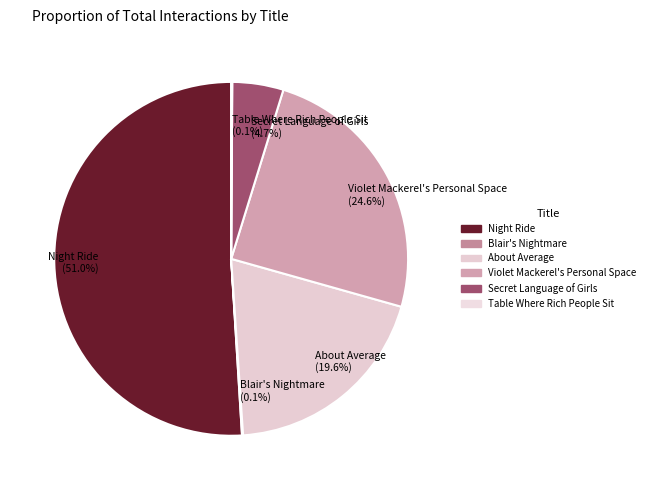

True or false: Night Ride accounts for 51% of the total.

True